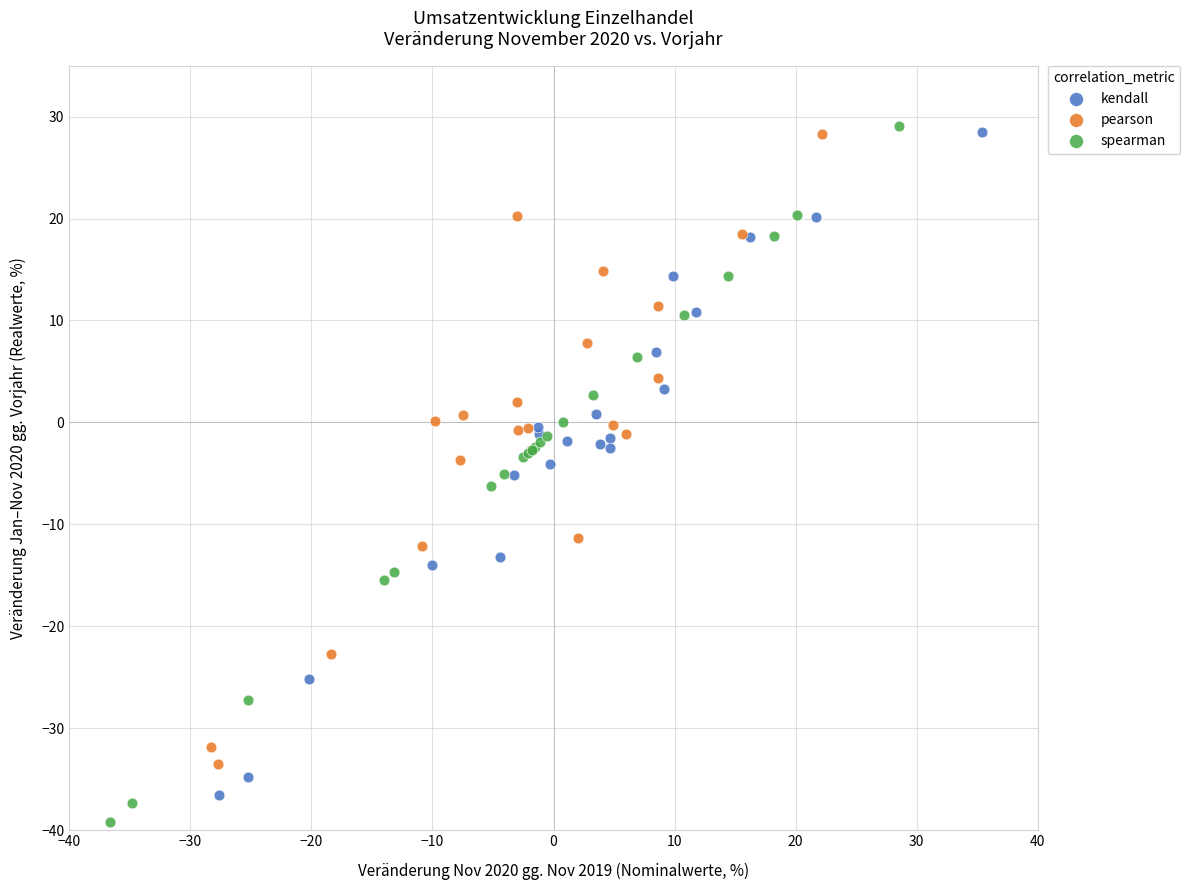

Which series has the largest Y range (max minus min)?

spearman